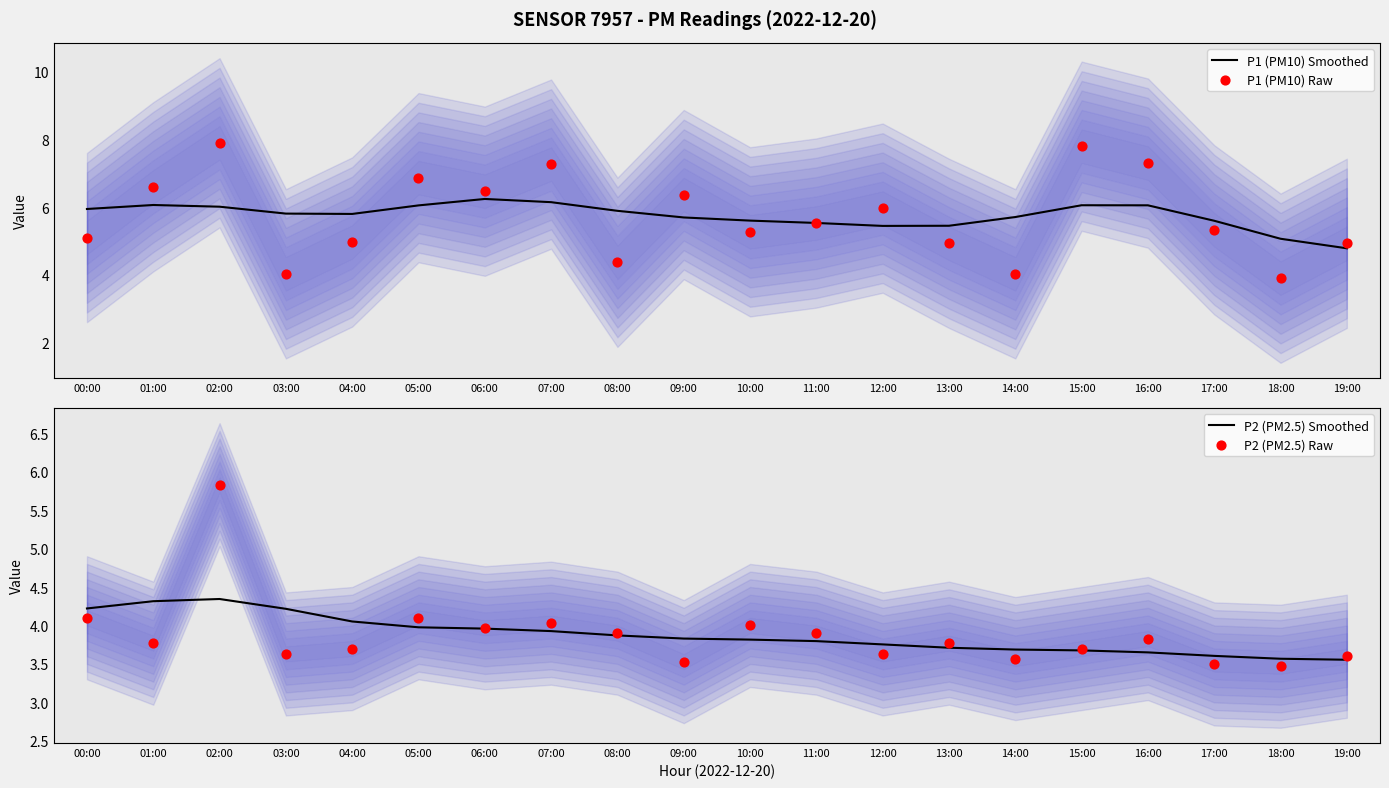

At which category is the sum across all series the highest?

02:00